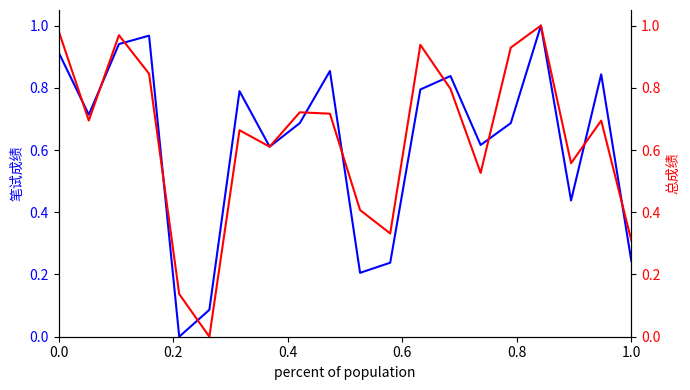

Is this an area chart (filled region under the line)?

No